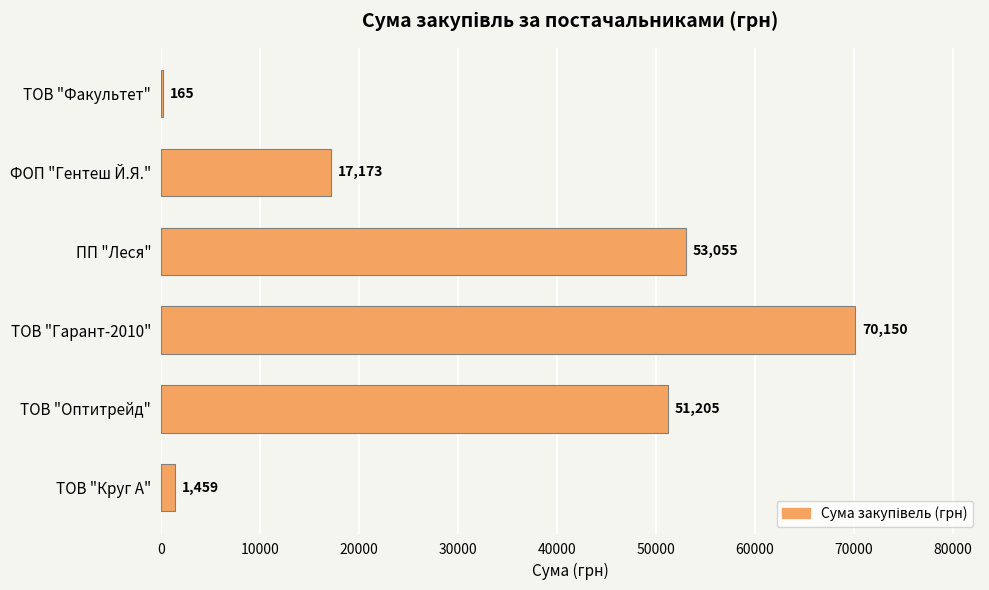

Approximately how many times larger is the value at ФОП "Гентеш Й.Я." compared to ТОВ "Оптитрейд"?

0.3